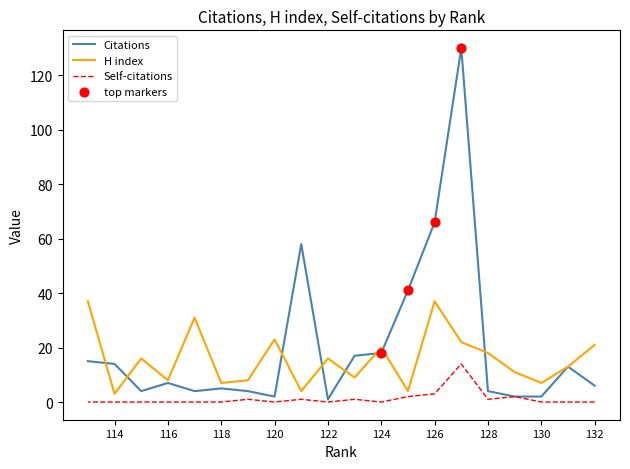

Which series has the largest Y range (max minus min)?

Citations